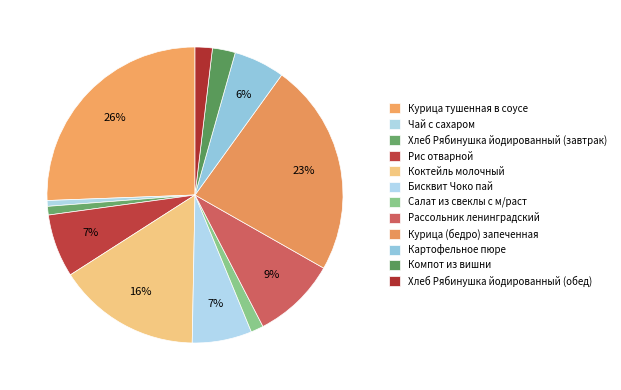

How many slices are in this pie chart?

12